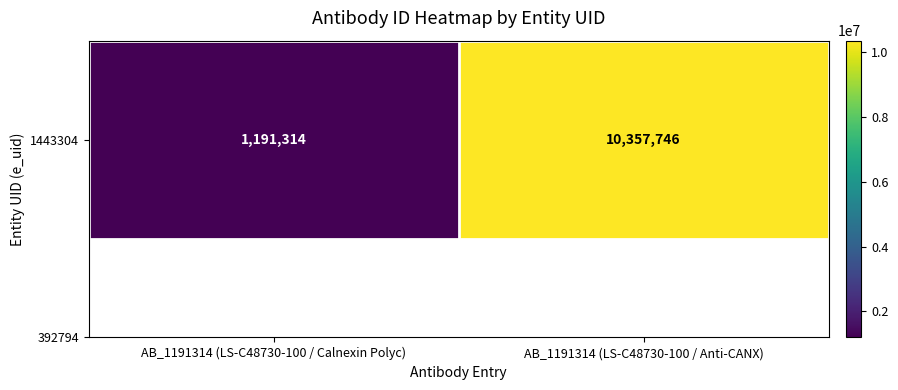

How many values are below 10357746?

1